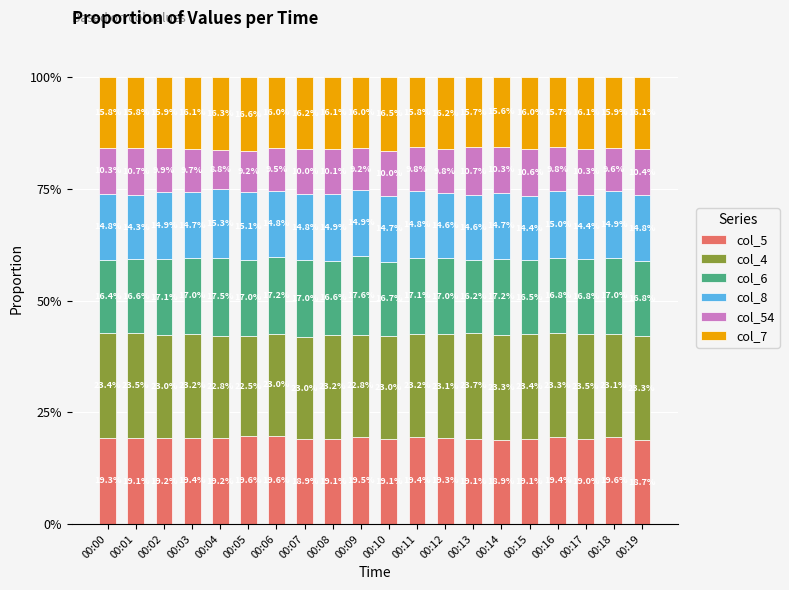

What is the average value of the col_5 series?

19.2